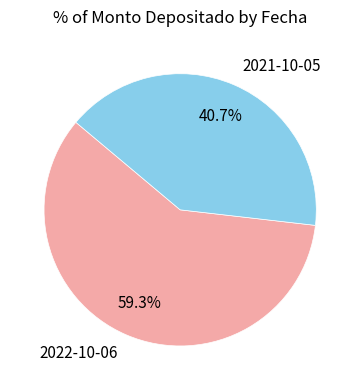

Rank the categories by value from lowest to highest.

2021-10-05, 2022-10-06